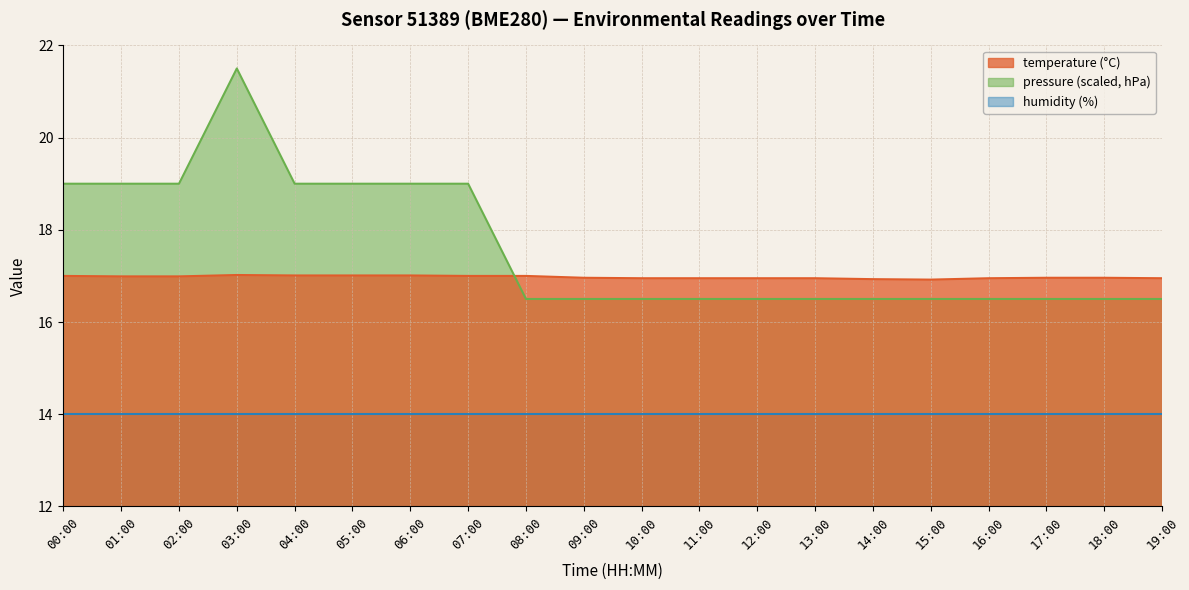

What is the label of the 12th point from the left?

11:00